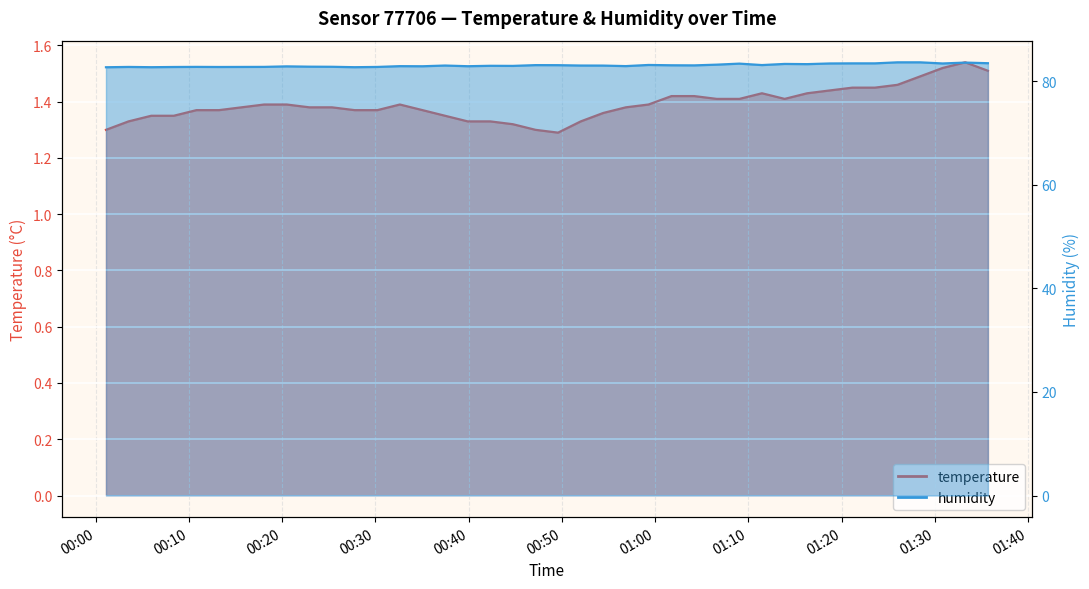

What is the sum of all temperature values?

55.7